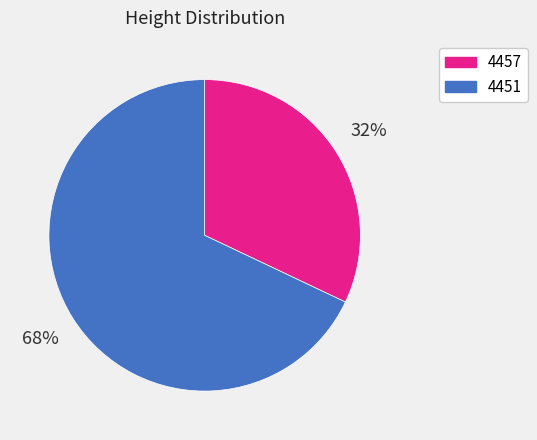

Which slice represents more than half of the pie?

4451